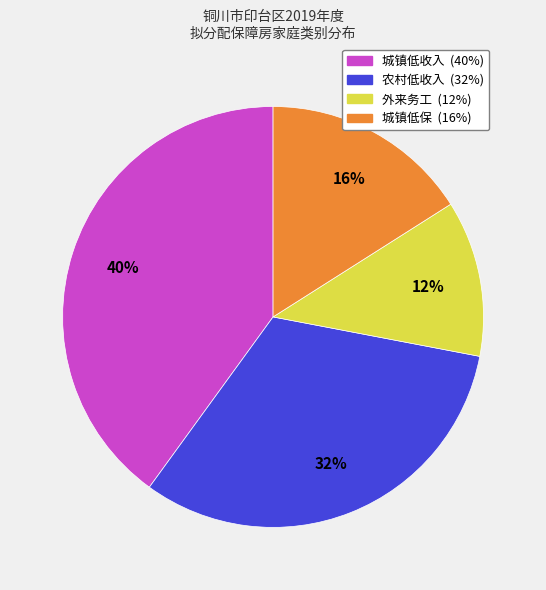

What is the largest slice in the pie chart?

城镇低收入